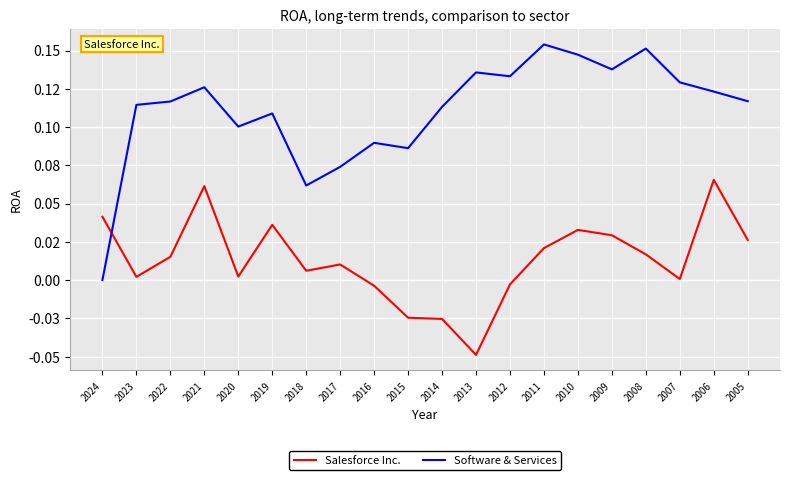

Where do Salesforce Inc. and Software & Services first cross each other?

2024 and 2023